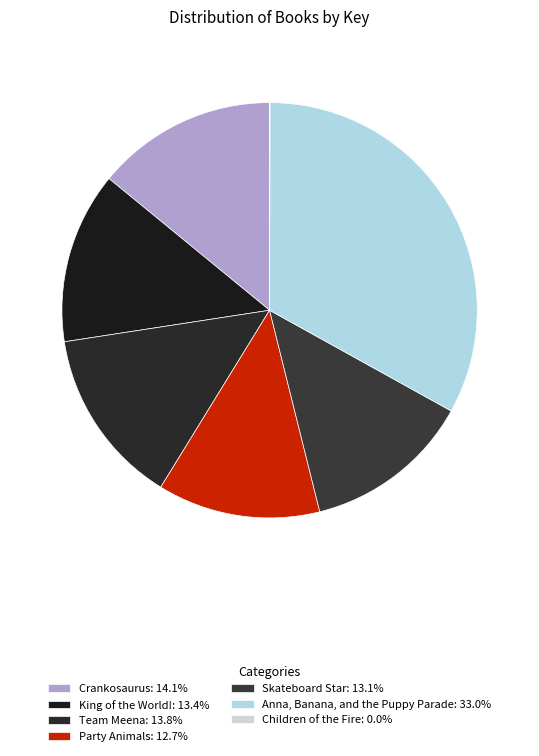

Between Anna, Banana, and the Puppy Parade and Skateboard Star, which is larger?

Anna, Banana, and the Puppy Parade